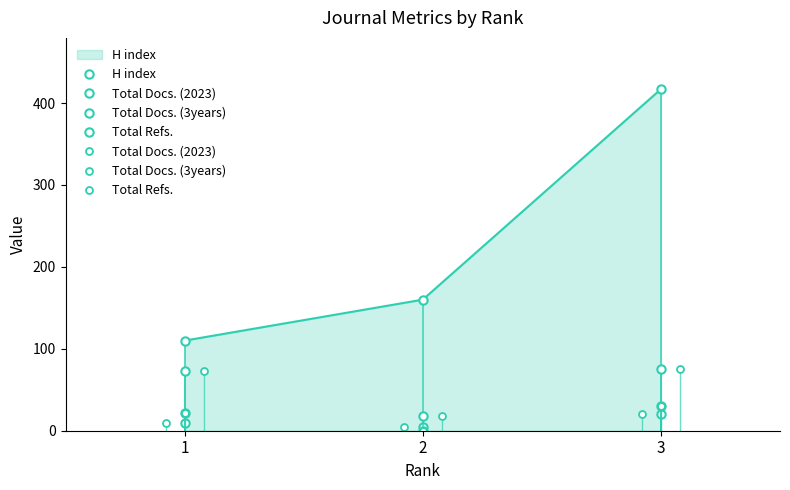

Which category has the highest value in the Total Docs. (3years) series?

3